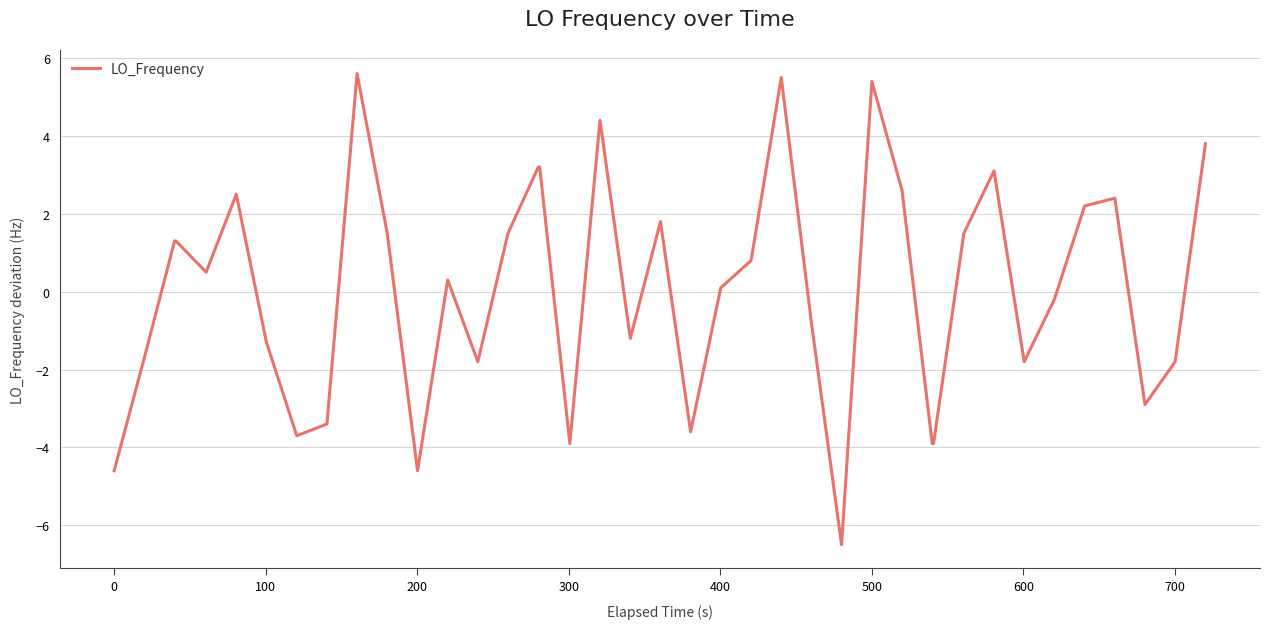

Does the chart have visible grid lines?

Yes